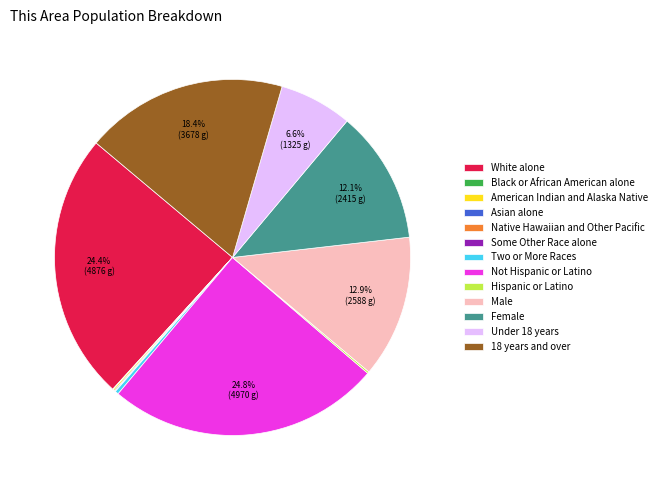

Is White alone the majority of the pie?

No